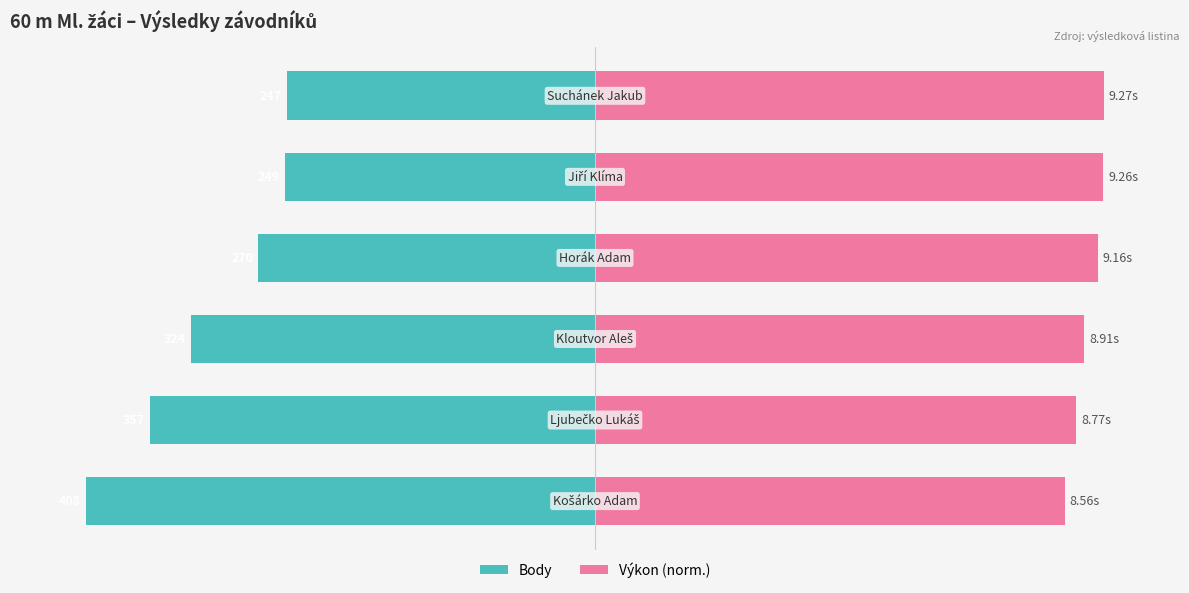

Is it true that Body equals -90.1 at 5?

False